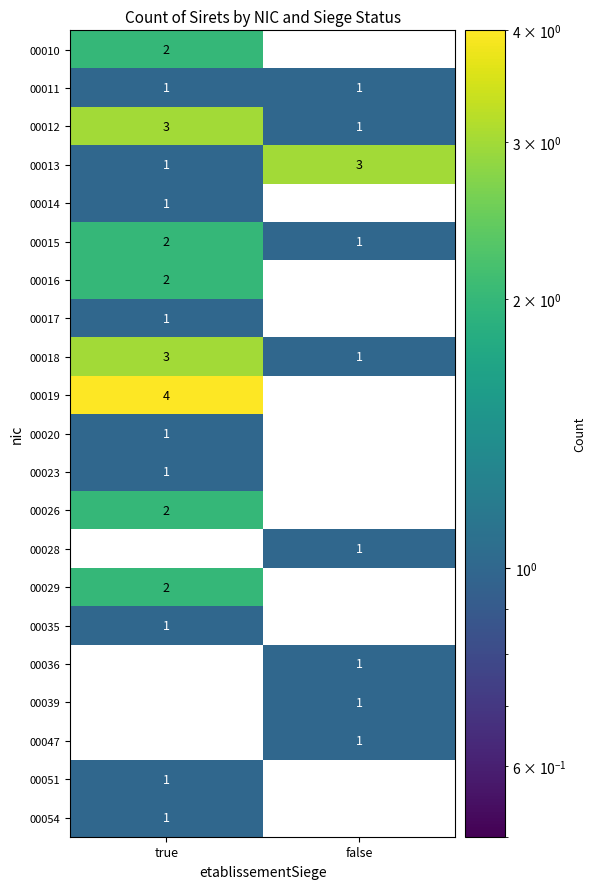

At which category is the sum across all series the highest?

true